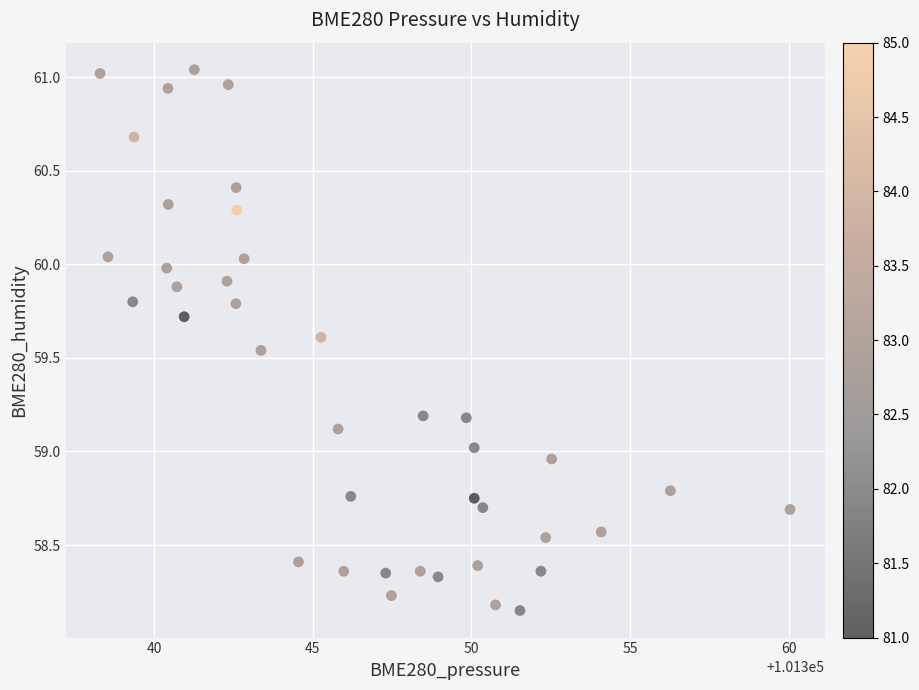

What is the range of Y values (max minus min)?

2.9